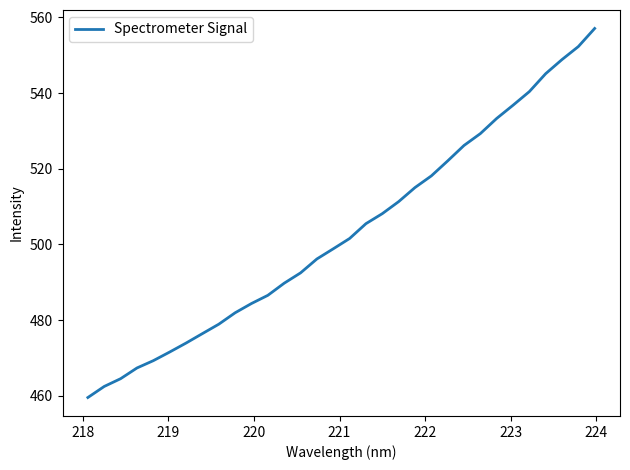

What is the difference between the maximum and minimum values?

97.5